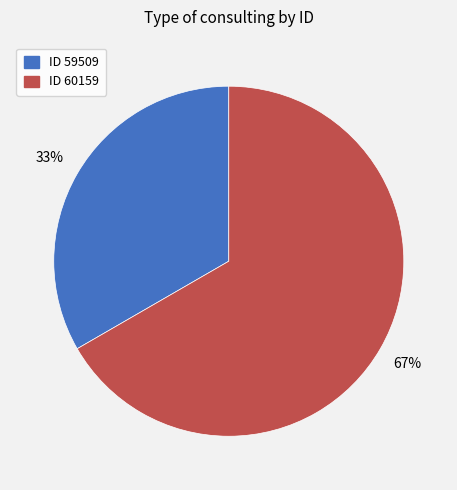

How many segments does this pie chart have?

2